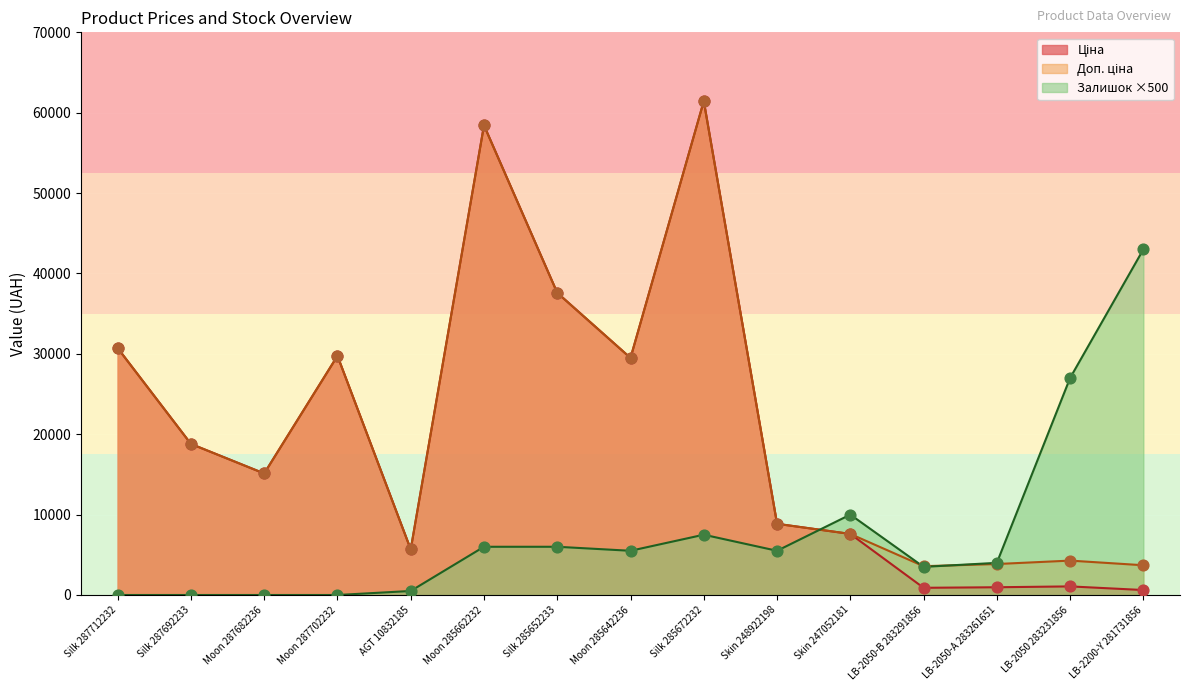

What are all the series names shown in the legend?

Ціна, Доп. ціна, Залишок